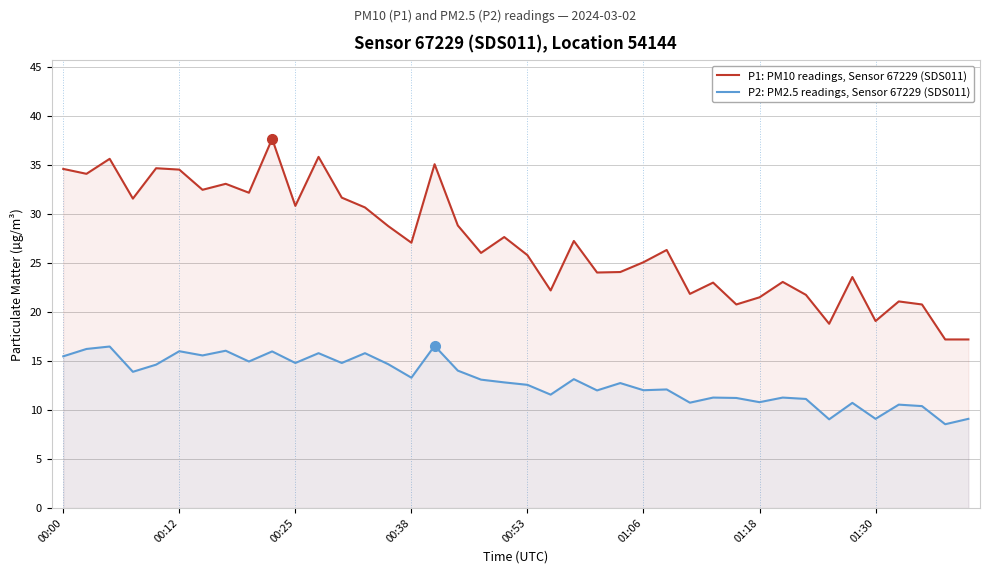

Rank the series by their average value, from lowest to highest.

P2: PM2.5 readings, Sensor 67229 (SDS011), P1: PM10 readings, Sensor 67229 (SDS011)